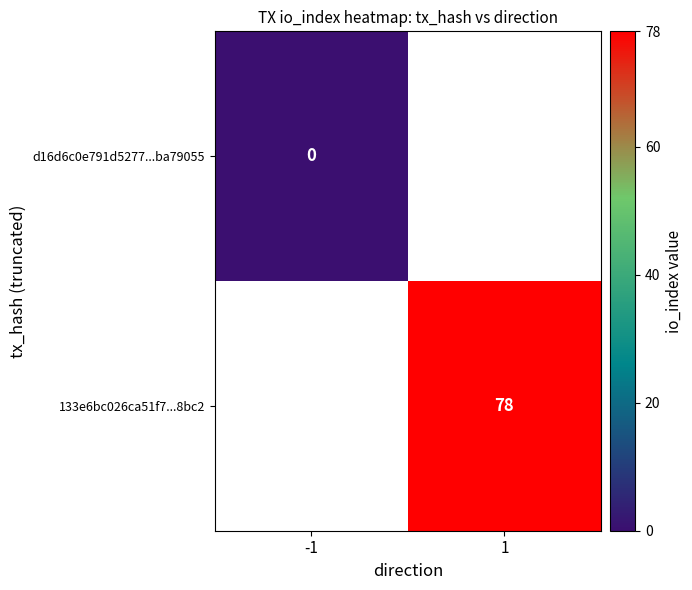

How many data points does each series have?

2